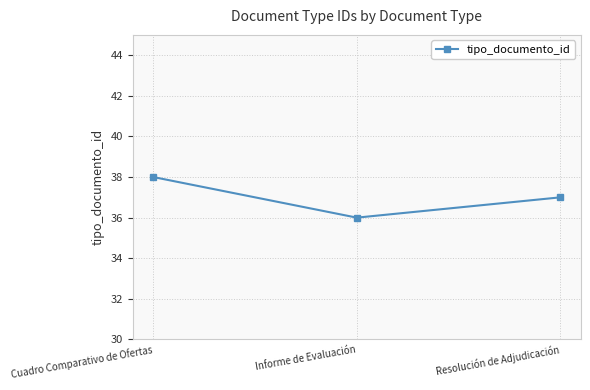

What is the label of the 3rd point from the right?

Cuadro Comparativo de Ofertas